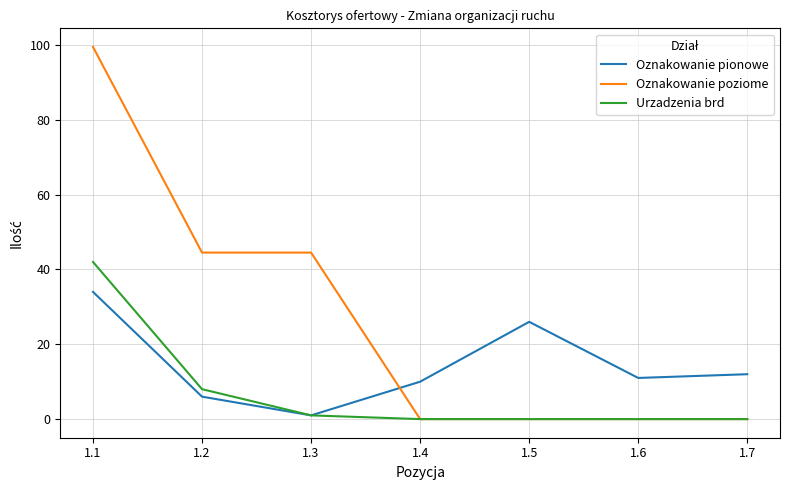

Is it true that Urzadzenia brd equals 0.0 at 1.6?

True